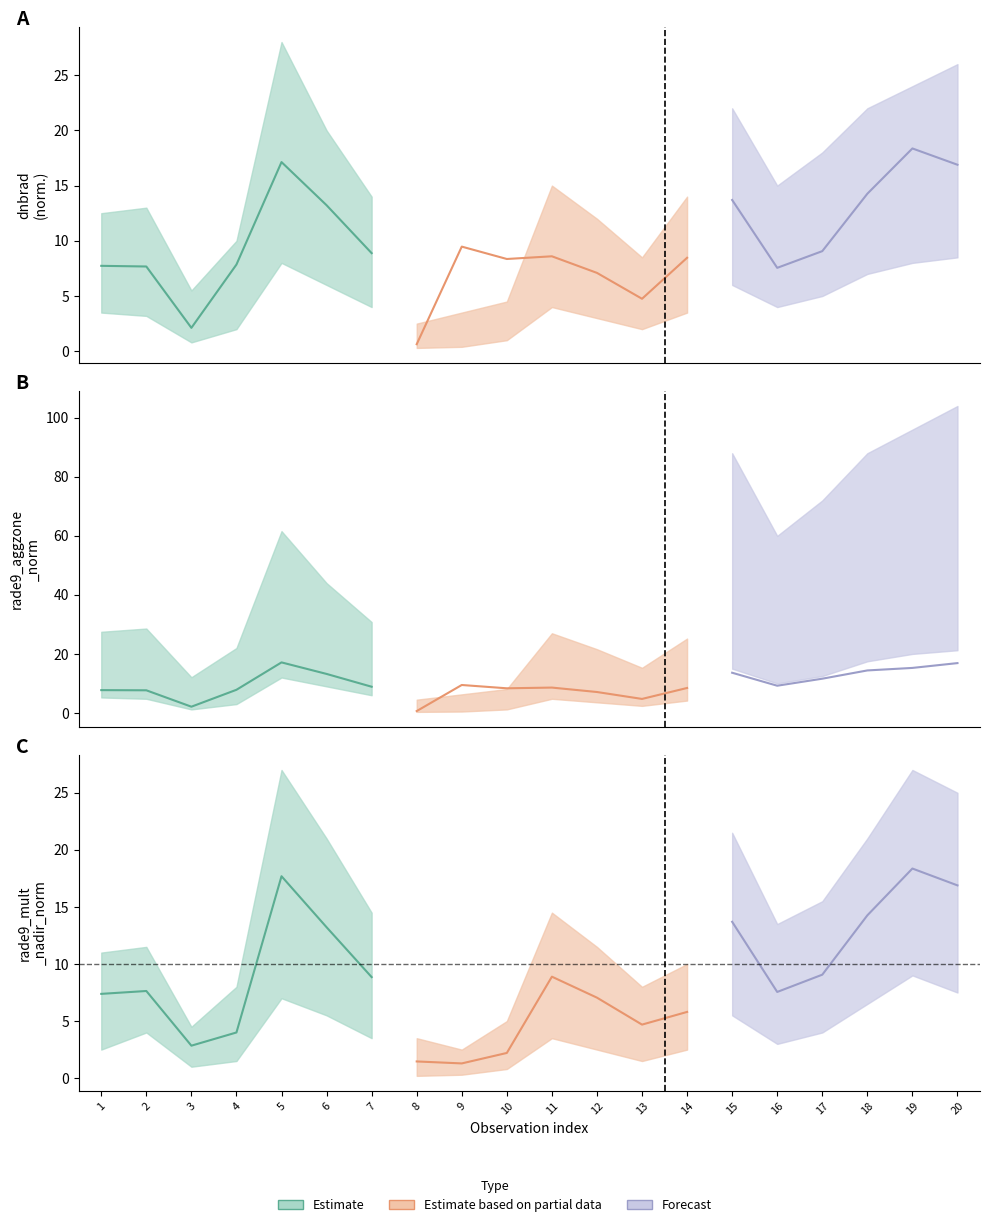

Rank the series by their maximum value, from highest to lowest.

dnbrad, rade9_mult_nadir_norm, rade9_aggzone_norm